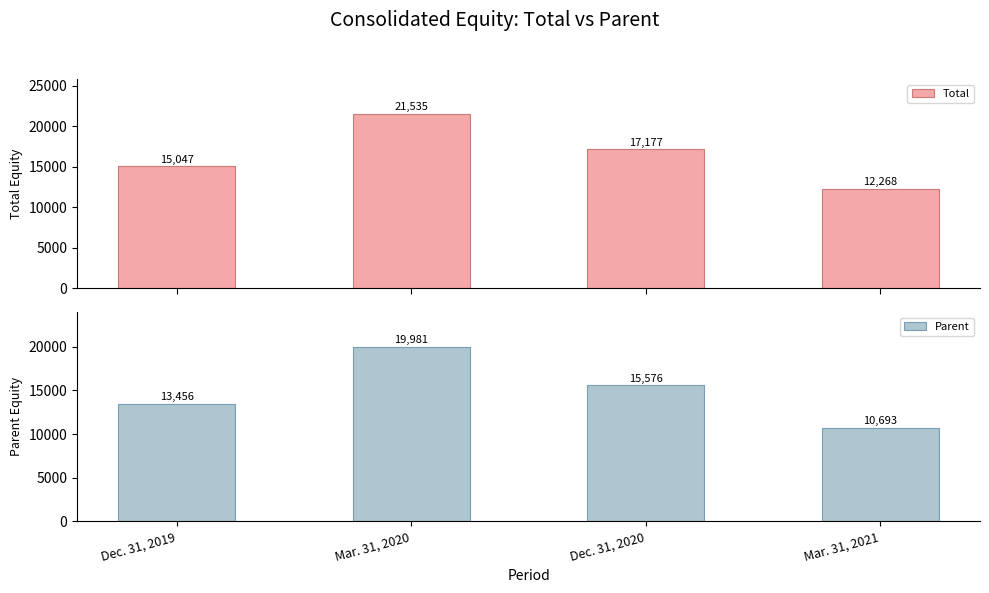

Reading left to right, list all the values displayed in this chart.

Total: 15047	21535	17177	12268
Parent: 13456	19981	15576	10693